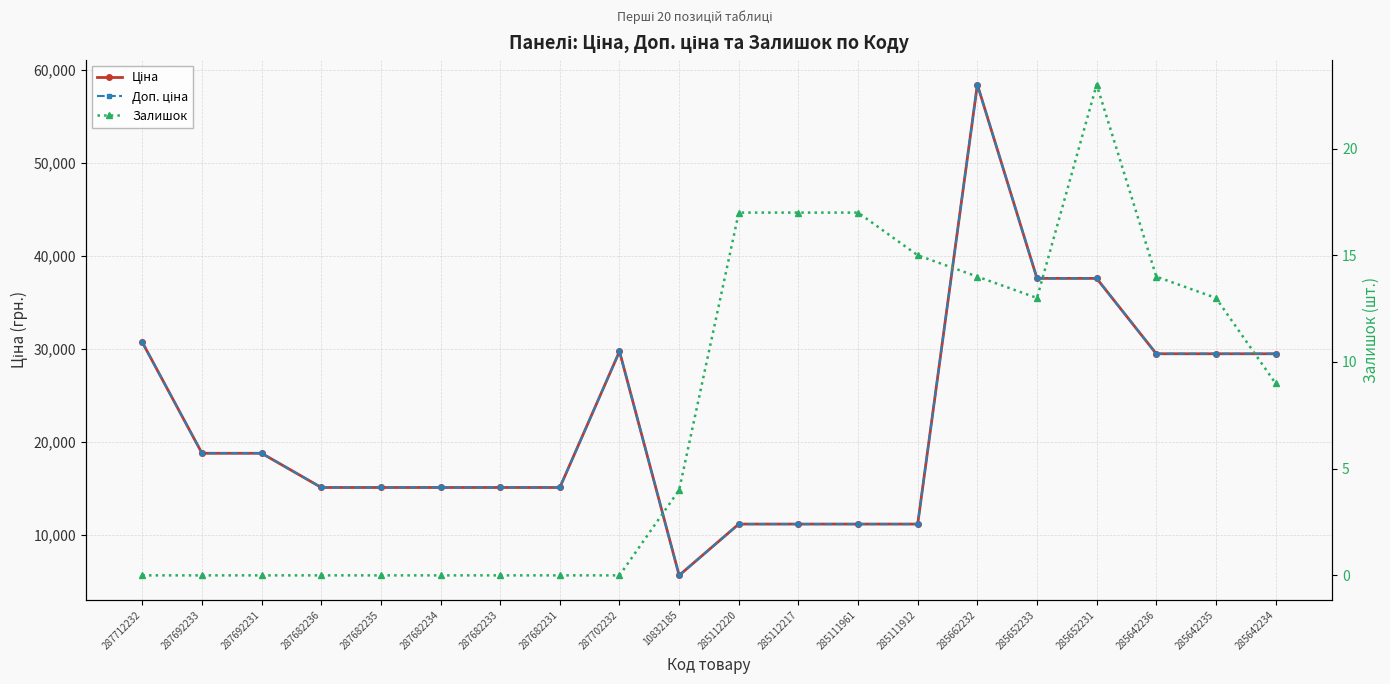

Which series has the widest spread of values?

Ціна